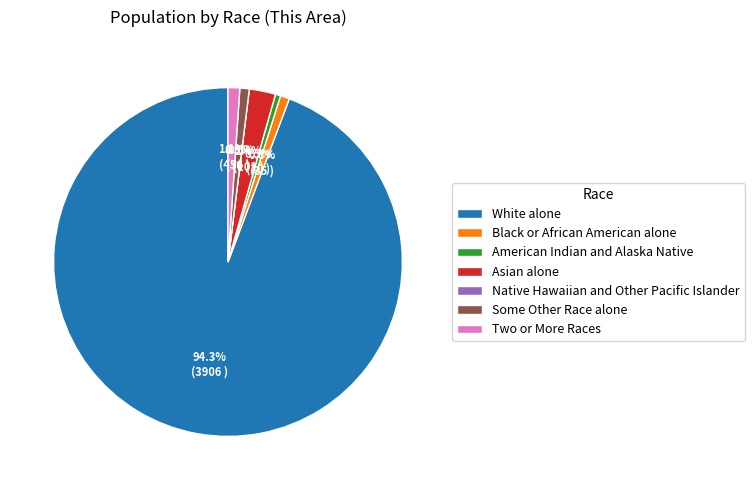

Is it true that Black or African American alone is 1% of the pie?

True